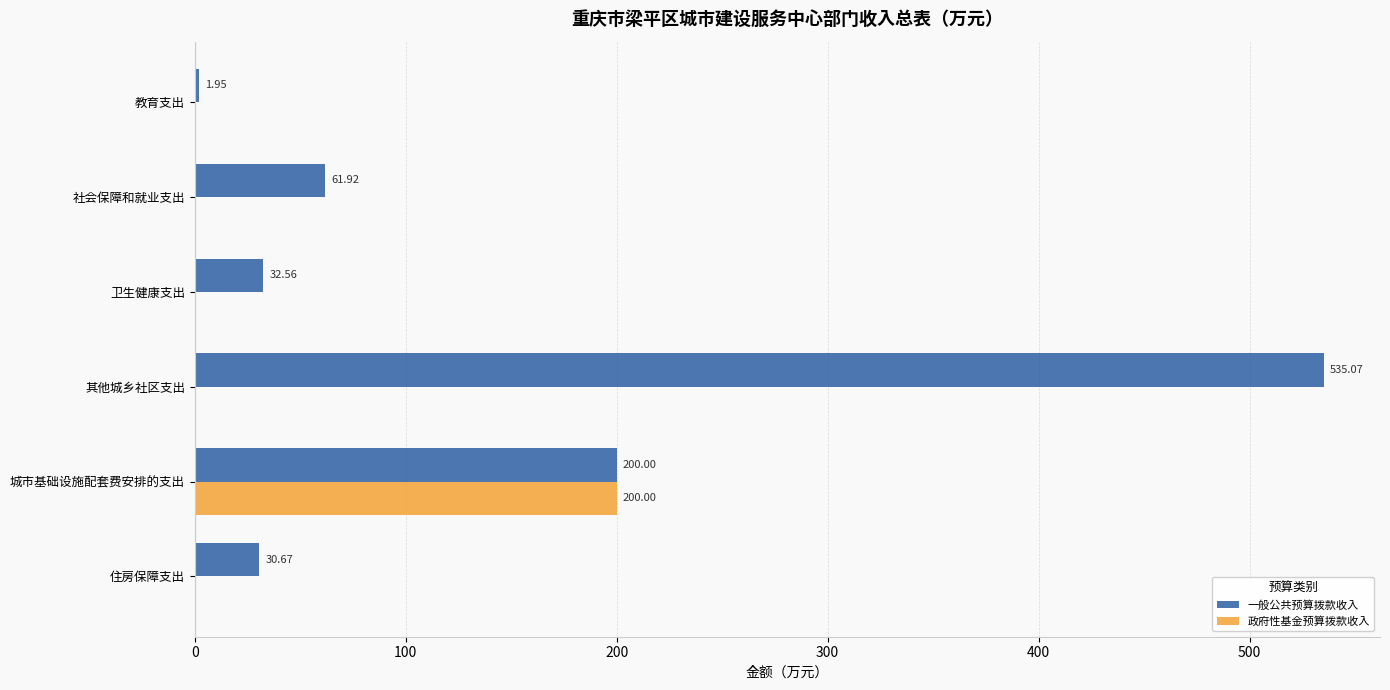

At which label is 一般公共预算拨款收入 closest to 268?

城市基础设施配套费安排的支出